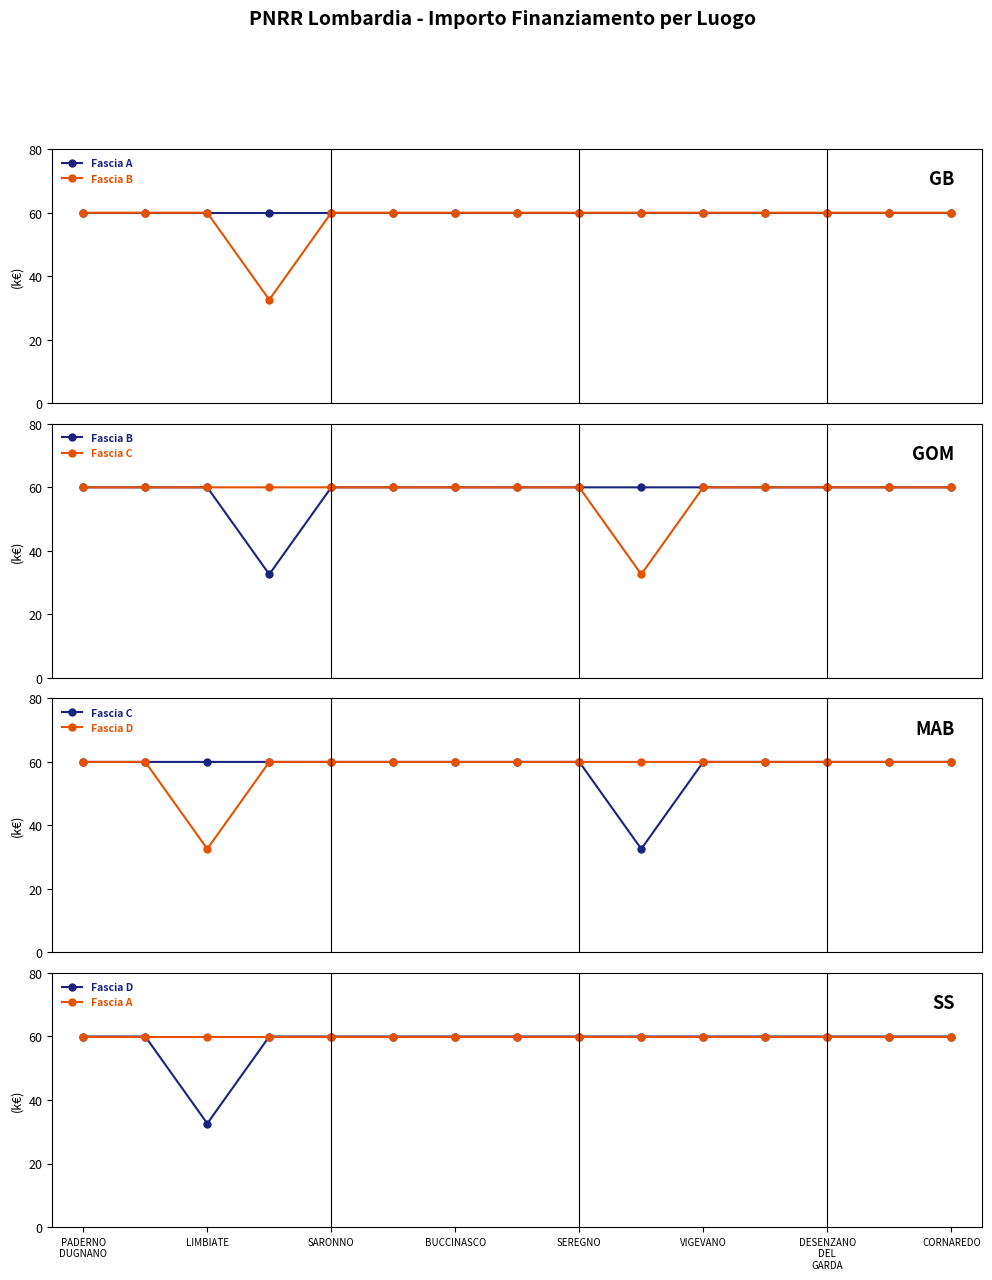

True or false: Fascia B has a value of 6.8 at BUCCINASCO.

False